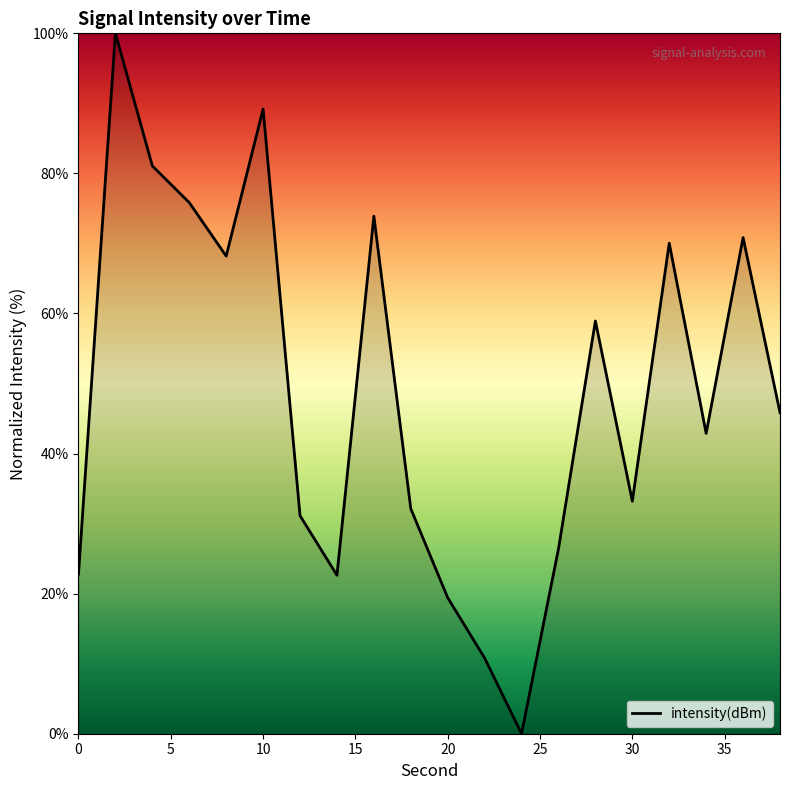

What is the greatest value displayed?

100.0